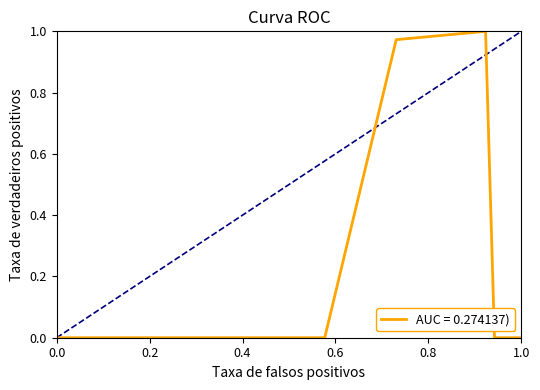

What is the difference between the maximum and minimum values?

1.0